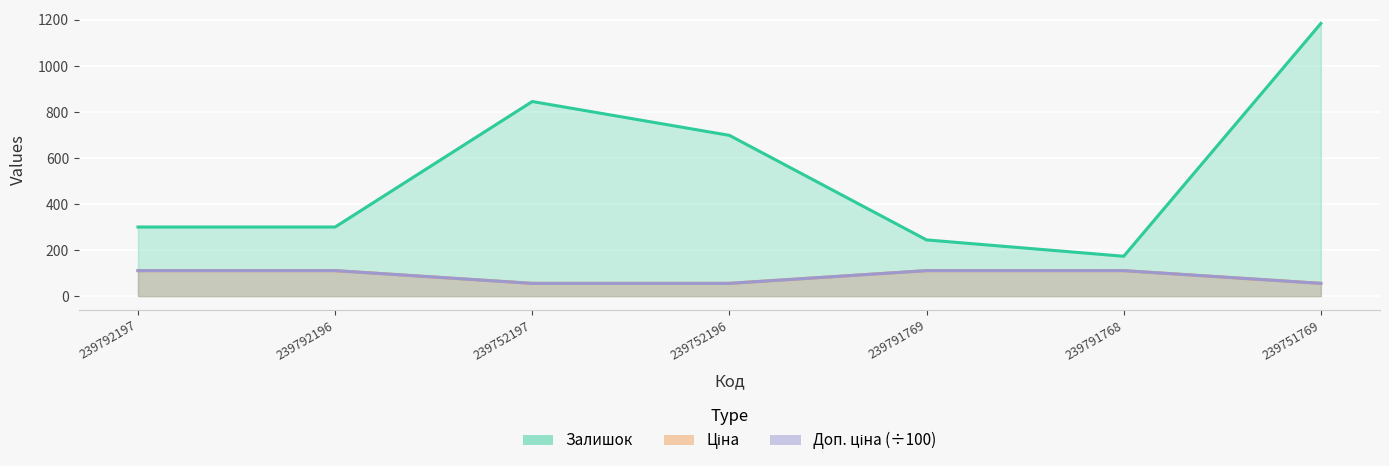

Where is Ціна nearest to the value 82?

239752197